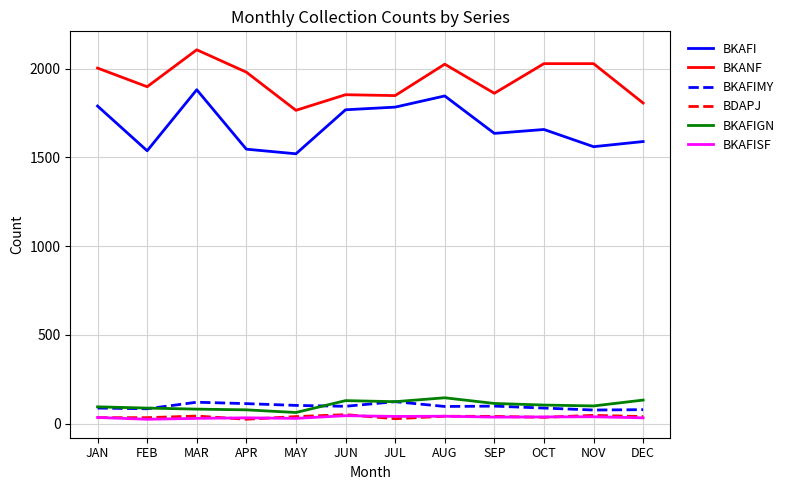

What is the greatest value displayed?

2106